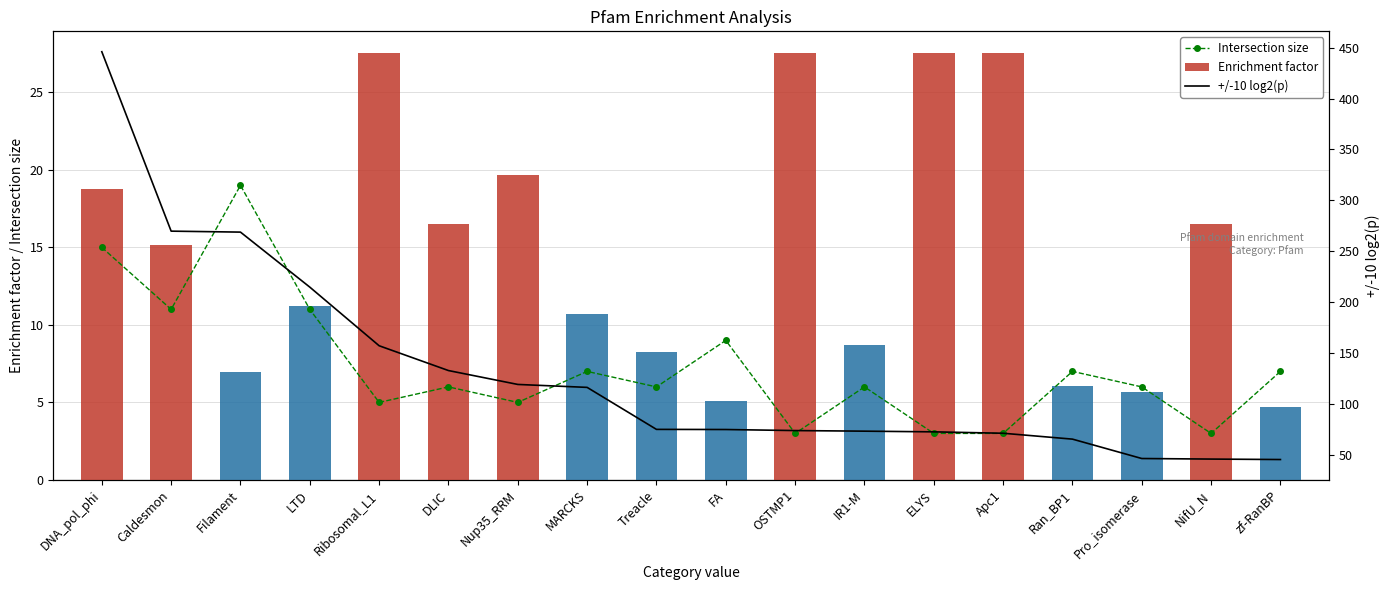

List the series in order of their peak value, highest first.

+/-10 log2(p), Enrichment factor, Intersection size